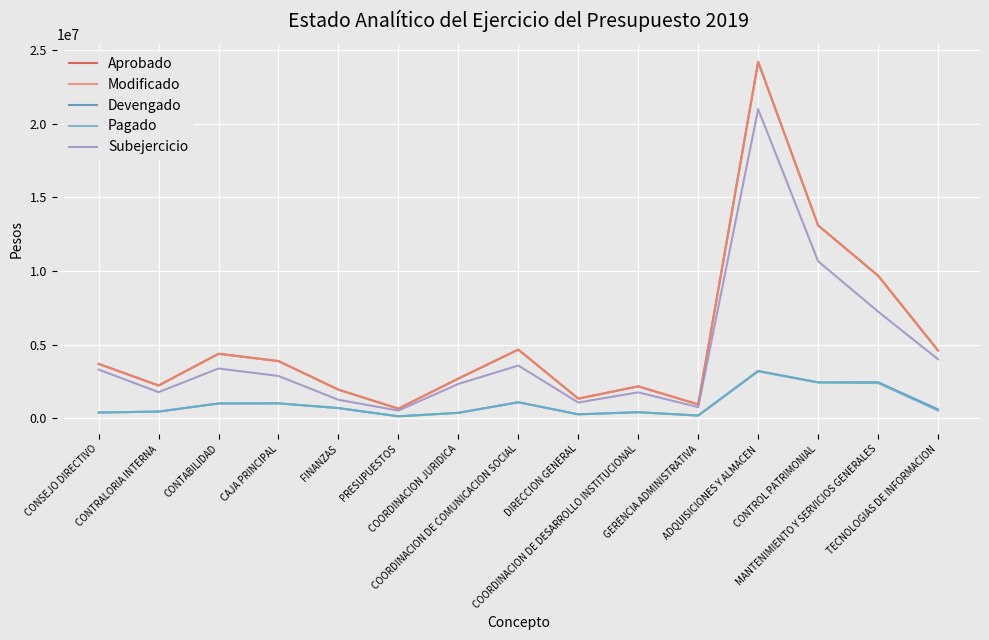

What is the average value of the Aprobado series?

5338083.1